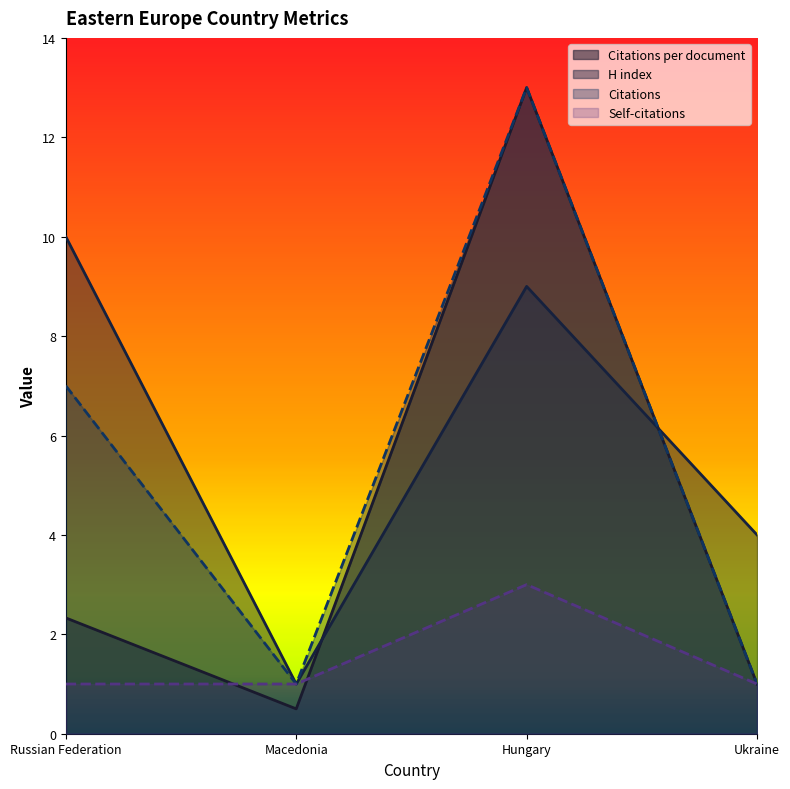

How many data points in Citations are less than 7?

2